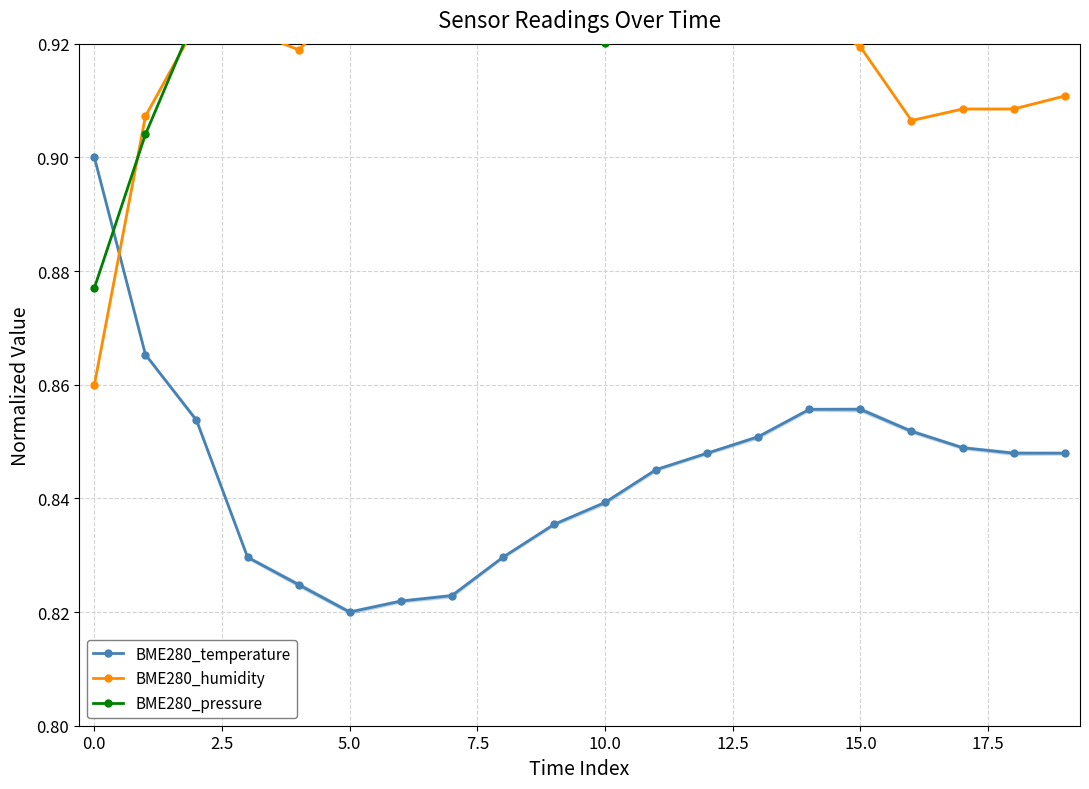

What is the sum of the BME280_temperature values at 15.0 and 16?

1.7